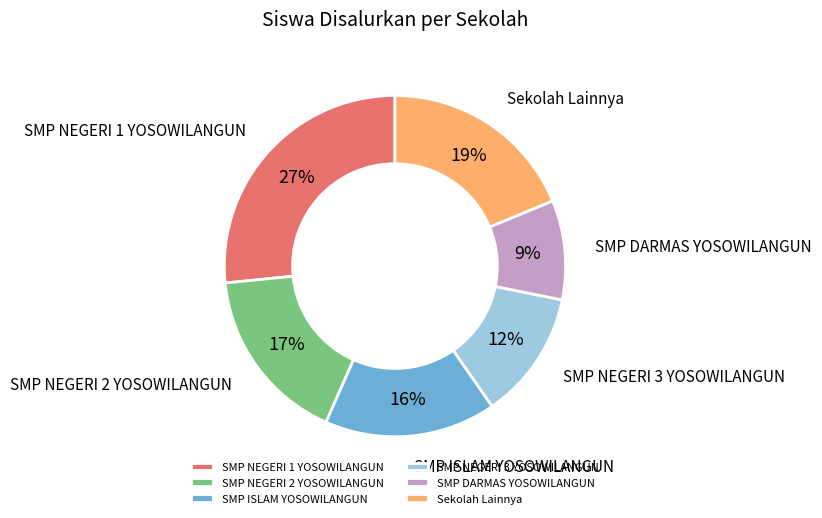

To the nearest percent, what is the combined percentage of SMP NEGERI 2 YOSOWILANGUN and SMP ISLAM YOSOWILANGUN?

33%